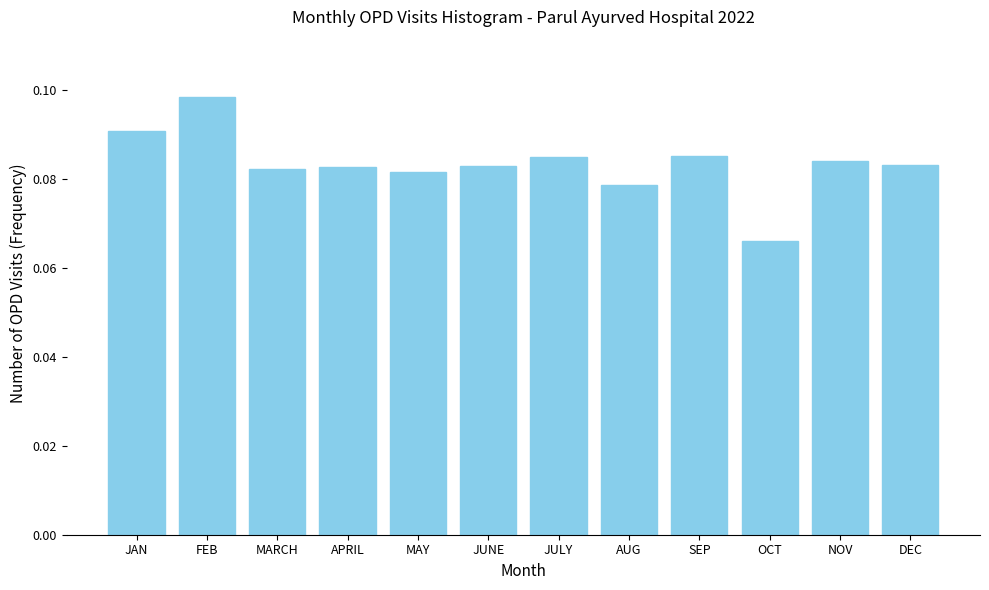

The value at MARCH is 0.0. True or false?

False